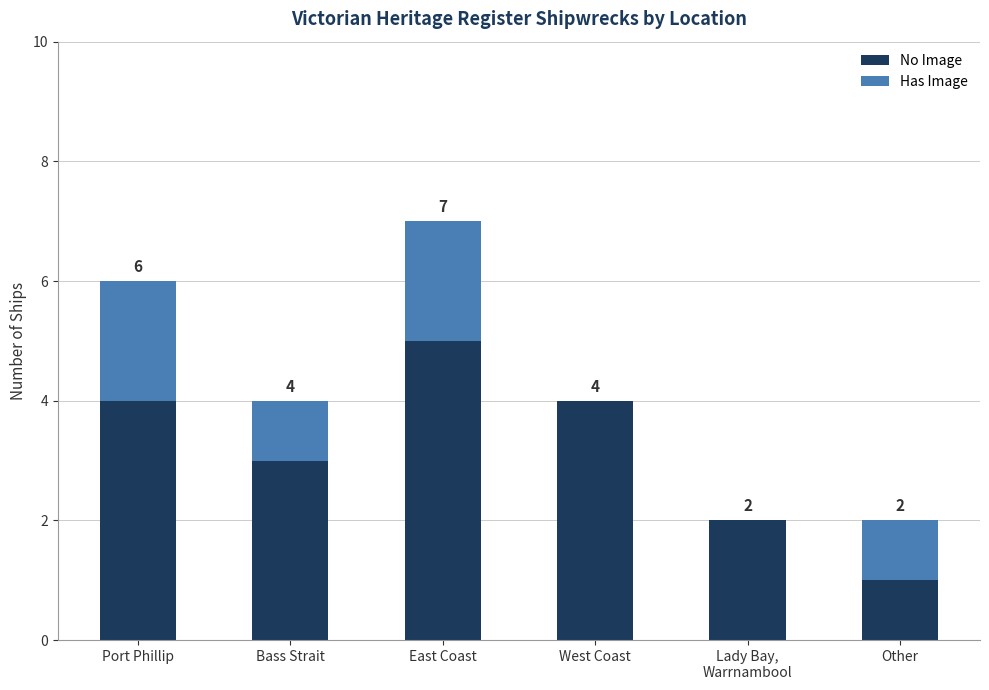

What is the difference between the No Image values at Port Phillip and Other?

3